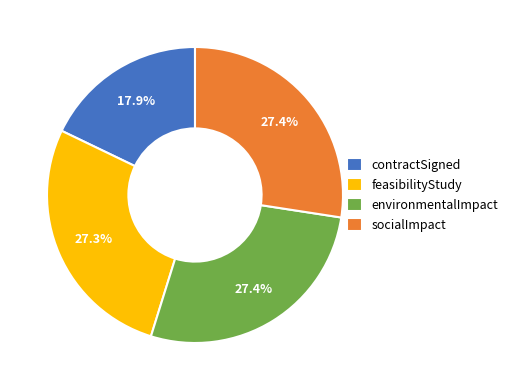

Approximately how many times larger is the value at contractSigned compared to feasibilityStudy?

0.7